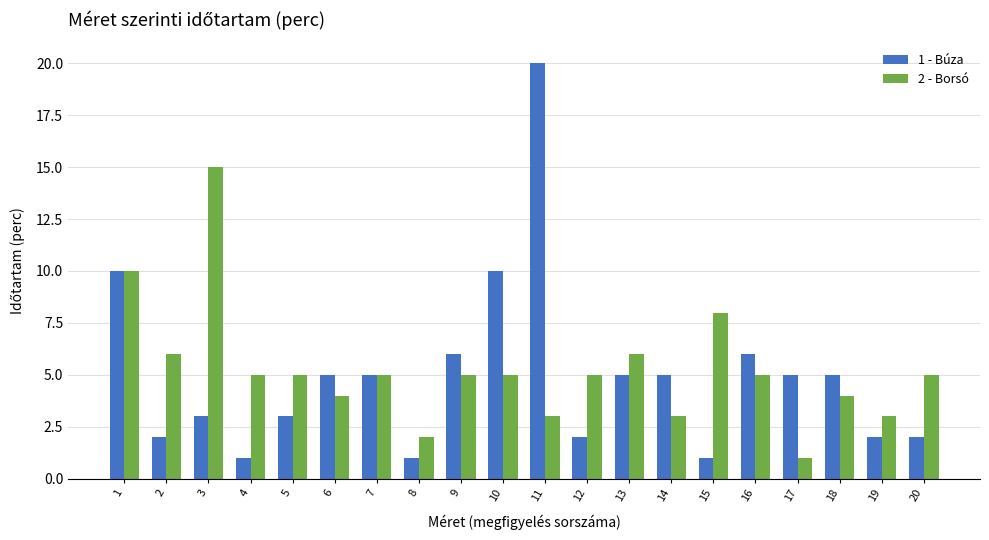

Rank the series at 8 from lowest to highest value.

1 - Búza, 2 - Borsó